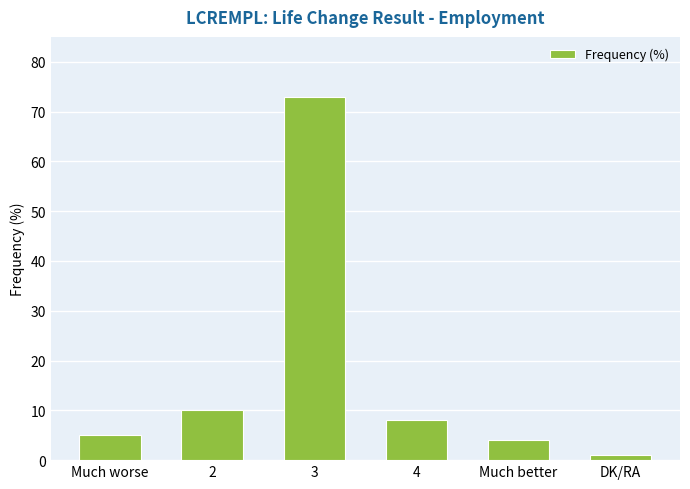

What is the sum of the values at DK/RA and 3?

74